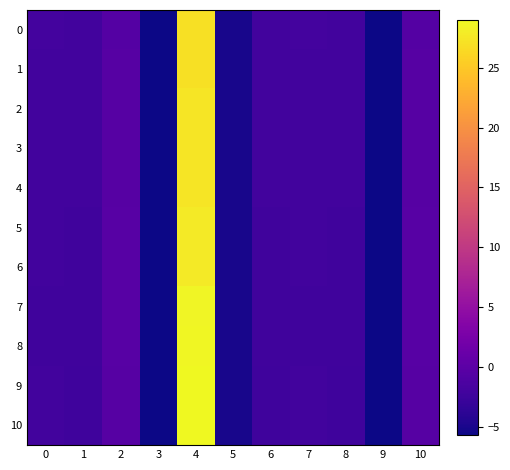

Reading right to left, extract all data points from this chart.

0: 10=-0.6	9=-5.6	8=-2.1	7=-2.0	6=-2.1	5=-5.1	4=27.0	3=-5.6	2=-0.6	1=-2.1	0=-2.0
1: 10=-0.5	9=-5.6	8=-2.1	7=-2.0	6=-2.1	5=-5.1	4=27.0	3=-5.6	2=-0.5	1=-2.1	0=-2.0
2: 10=-0.5	9=-5.6	8=-2.1	7=-2.0	6=-2.1	5=-5.1	4=27.3	3=-5.6	2=-0.5	1=-2.1	0=-2.0
3: 10=-0.5	9=-5.6	8=-2.1	7=-2.0	6=-2.1	5=-5.1	4=27.3	3=-5.6	2=-0.5	1=-2.1	0=-2.0
4: 10=-0.5	9=-5.6	8=-2.1	7=-2.0	6=-2.1	5=-5.1	4=27.3	3=-5.6	2=-0.5	1=-2.1	0=-2.0
5: 10=-0.4	9=-5.6	8=-2.2	7=-2.1	6=-2.2	5=-5.1	4=27.8	3=-5.6	2=-0.4	1=-2.2	0=-2.1
6: 10=-0.4	9=-5.6	8=-2.2	7=-2.1	6=-2.2	5=-5.1	4=27.8	3=-5.6	2=-0.4	1=-2.2	0=-2.1
7: 10=-0.3	9=-5.6	8=-2.2	7=-2.2	6=-2.2	5=-5.1	4=28.6	3=-5.6	2=-0.3	1=-2.2	0=-2.2
8: 10=-0.2	9=-5.6	8=-2.3	7=-2.2	6=-2.3	5=-5.1	4=28.8	3=-5.6	2=-0.2	1=-2.3	0=-2.2
9: 10=-0.4	9=-5.6	8=-2.3	7=-2.1	6=-2.3	5=-5.1	4=28.8	3=-5.6	2=-0.4	1=-2.3	0=-2.1
10: 10=-0.4	9=-5.6	8=-2.3	7=-2.1	6=-2.3	5=-5.1	4=29.0	3=-5.6	2=-0.4	1=-2.3	0=-2.1